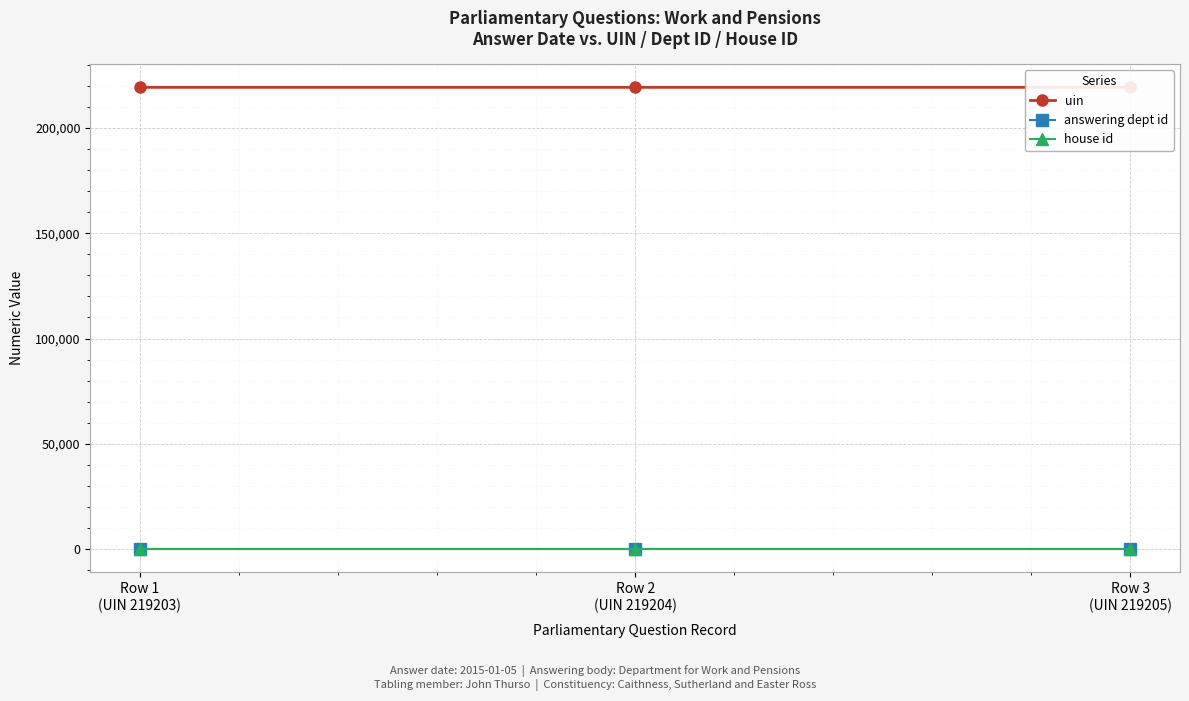

How many data points in uin are less than 219204?

1